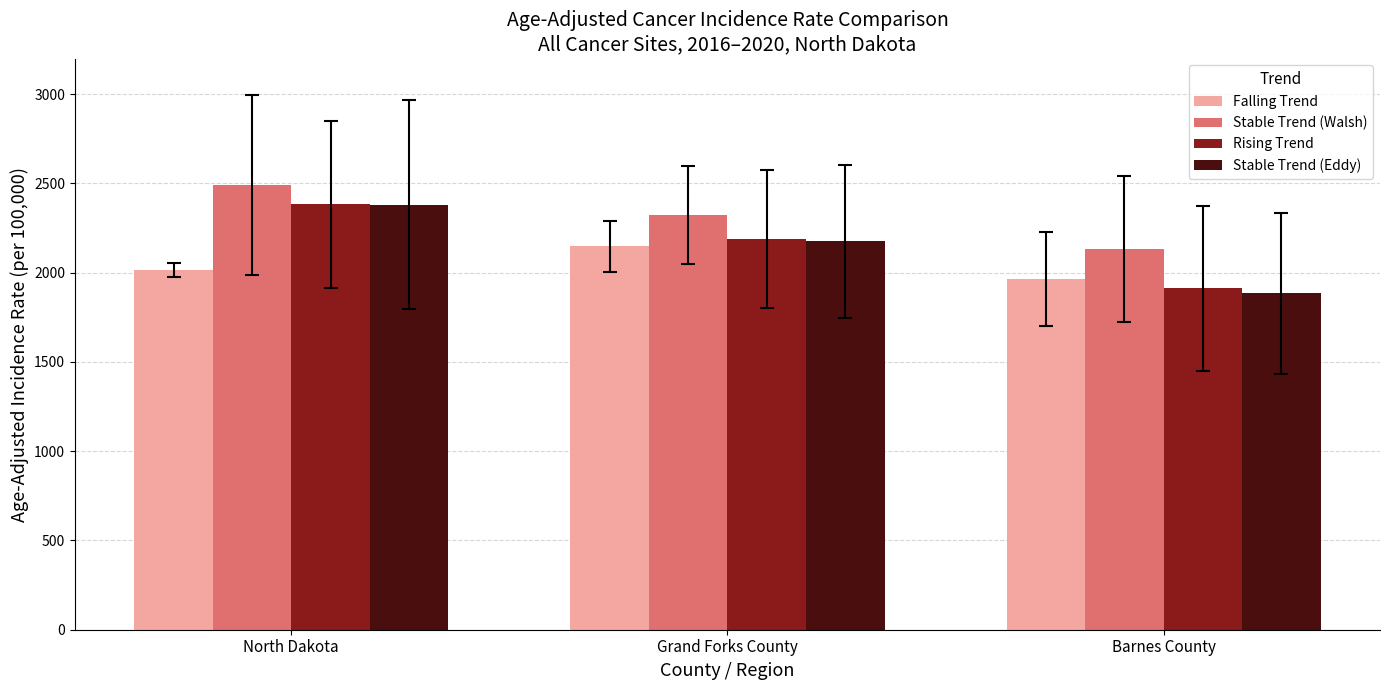

Reading left to right, transcribe all the data shown in this chart.

Falling Trend: 2015.6	2147.1	1965.5
Stable Trend (Walsh): 2493.0	2322.5	2133.6
Rising Trend: 2383.7	2188.1	1913.1
Stable Trend (Eddy): 2382.2	2175.8	1884.0